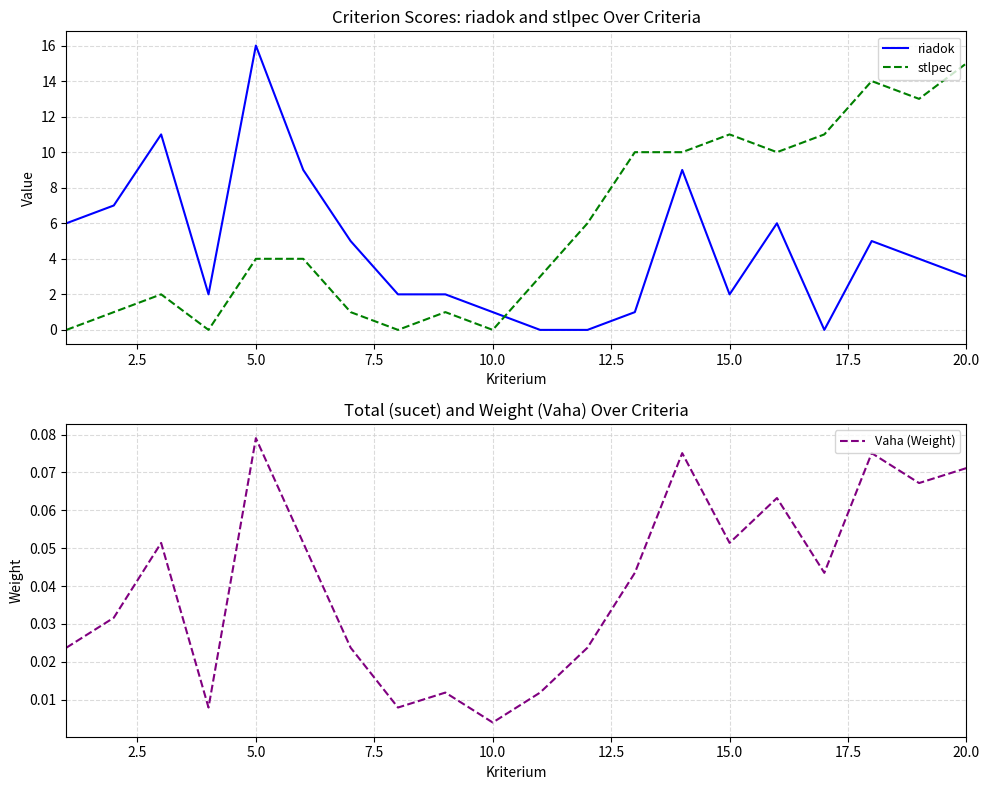

True or false: riadok has a value of 16 at 5.0.

True